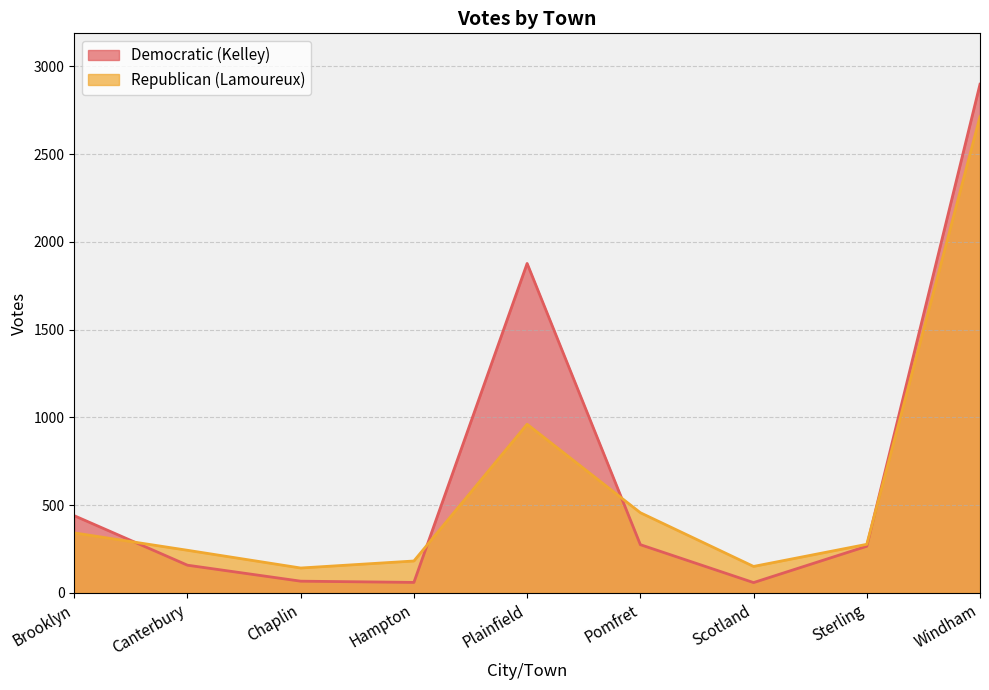

Between which two adjacent categories do Republican (Lamoureux) and Democratic (Kelley) first intersect?

Brooklyn and Canterbury